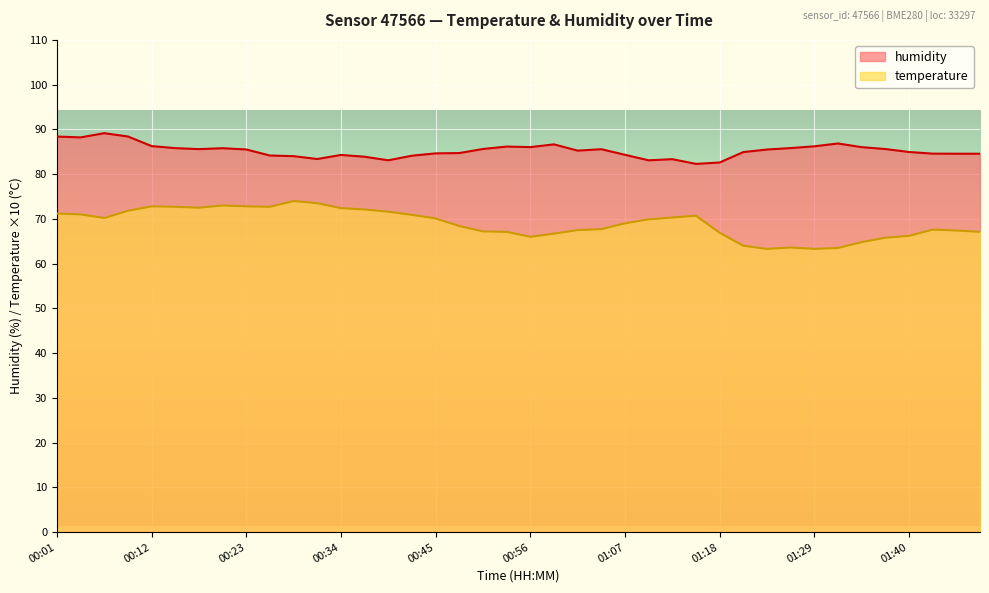

True or false: temperature and humidity intersect in this chart.

False